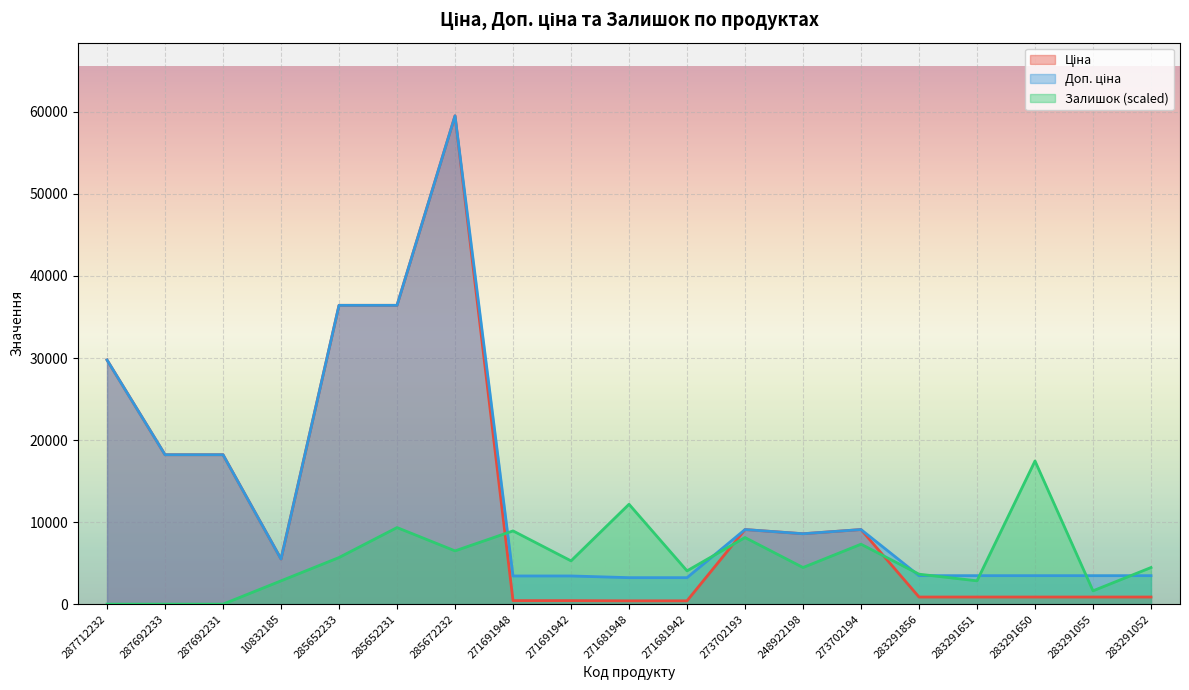

Where is Доп. ціна nearest to the value 31375?

287712232